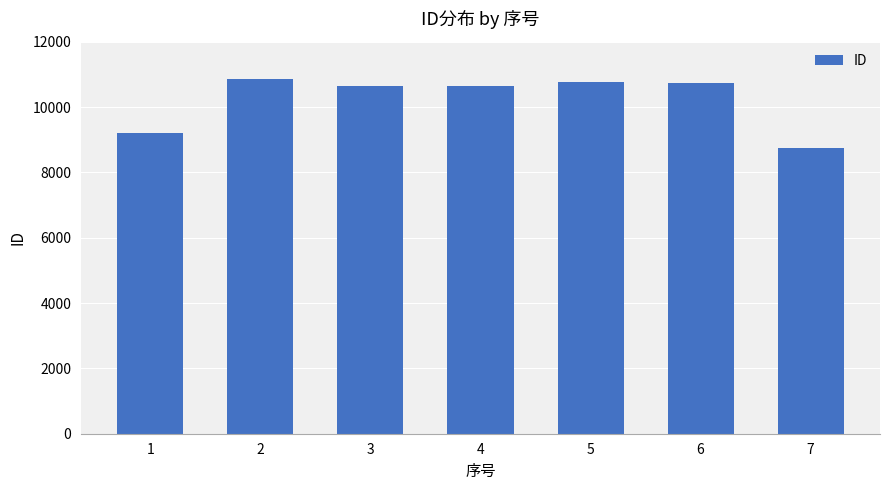

What is the minimum value shown in the chart?

8733